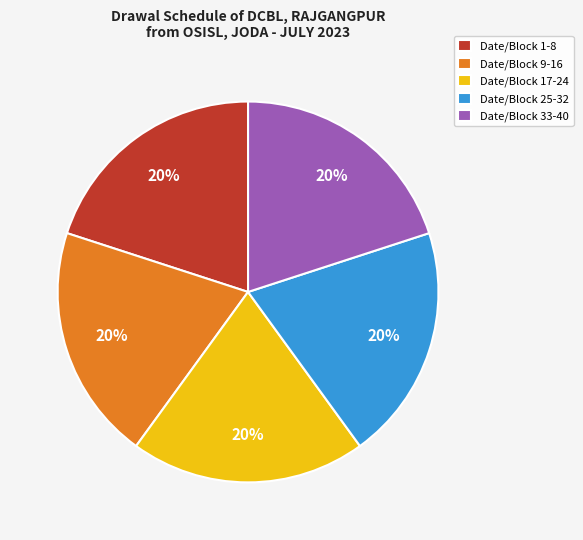

True or false: Date/Block 17-24 accounts for 12% of the total.

False